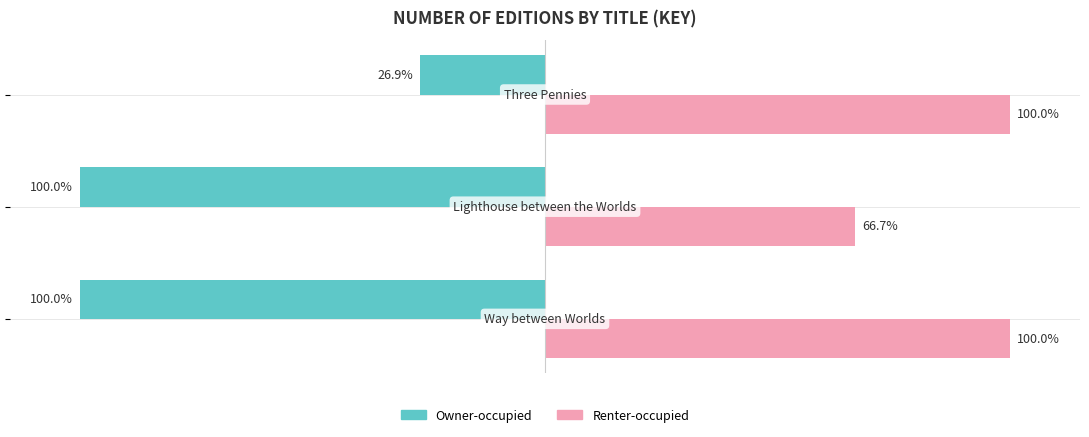

Which series has the largest range (max minus min)?

Owner-occupied